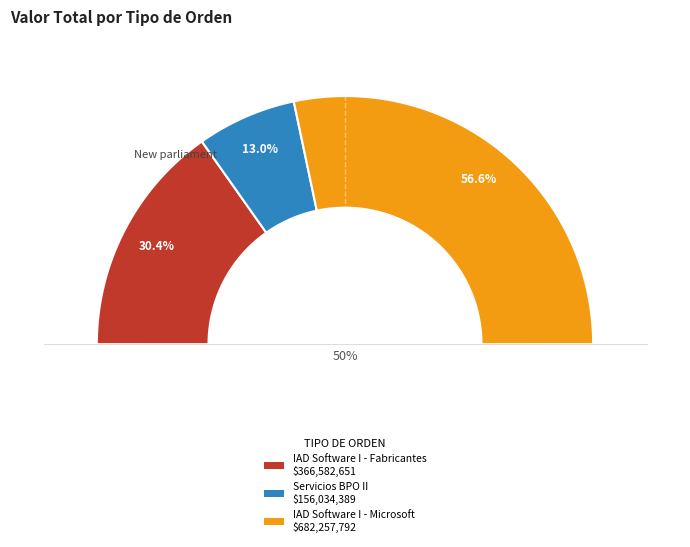

Does any single category account for the majority?

Yes